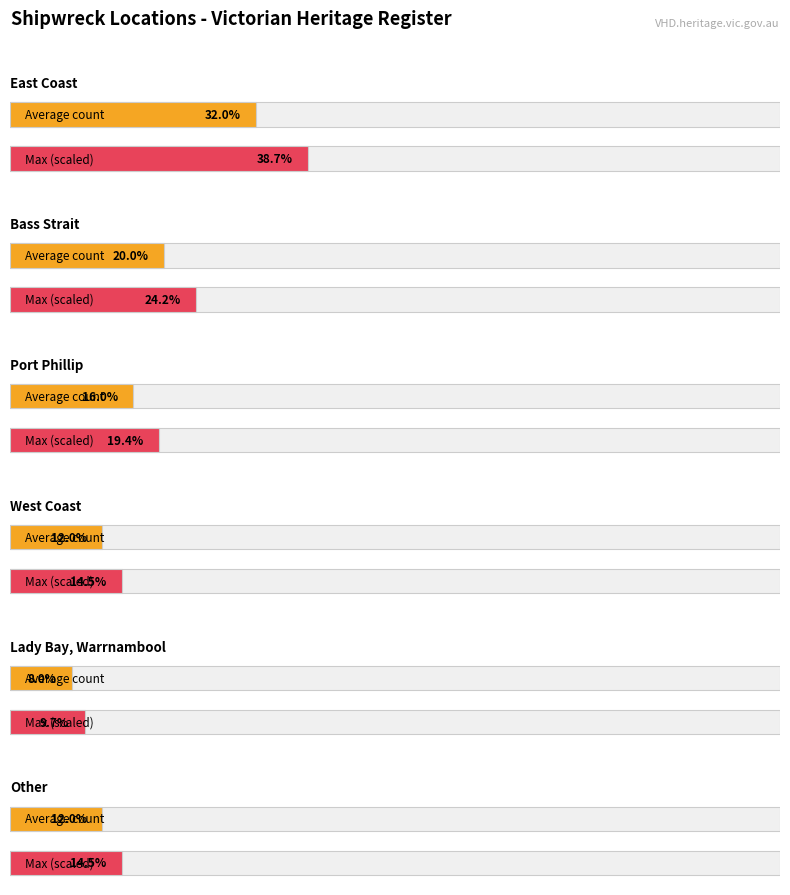

Is it true that the value at Lady Bay, Warrnambool is 1?

False